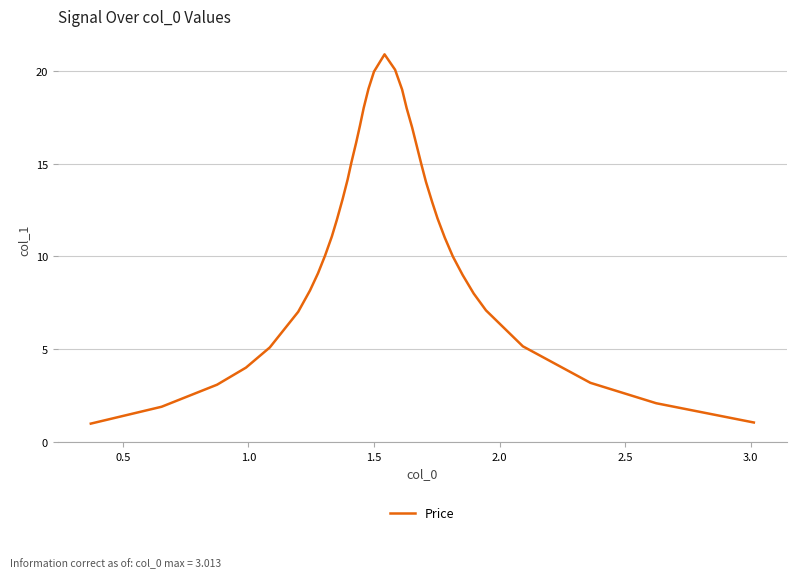

What is the greatest value displayed?

20.9